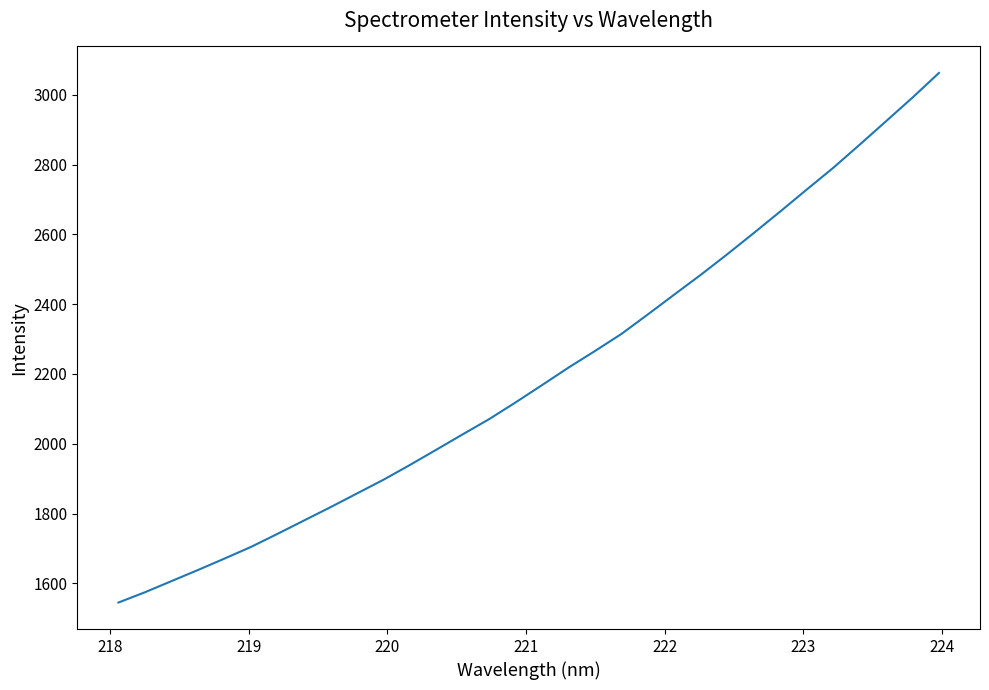

What is the difference between the maximum and minimum values?

1517.0